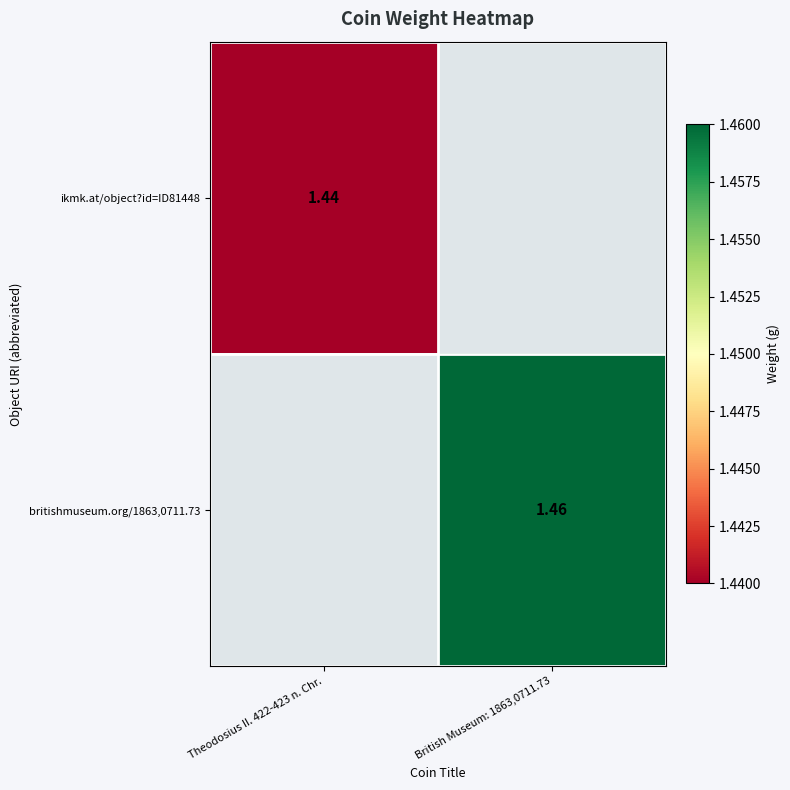

Which category has the lowest value in the britishmuseum.org/1863,0711.73 series?

Theodosius II. 422-423 n. Chr.